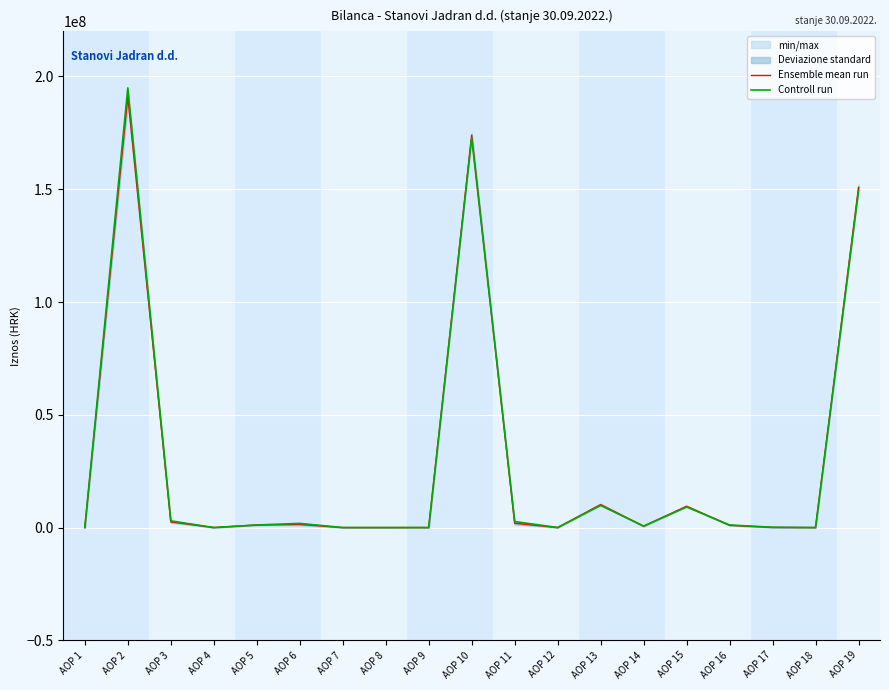

The value of Controll run at AOP 13 is 9808978.0. True or false?

True